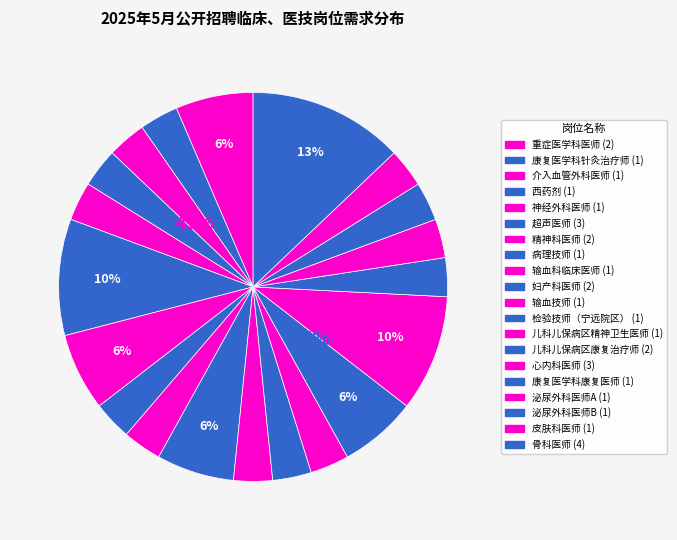

Is it true that 泌尿外科医师A is 1% of the pie?

False